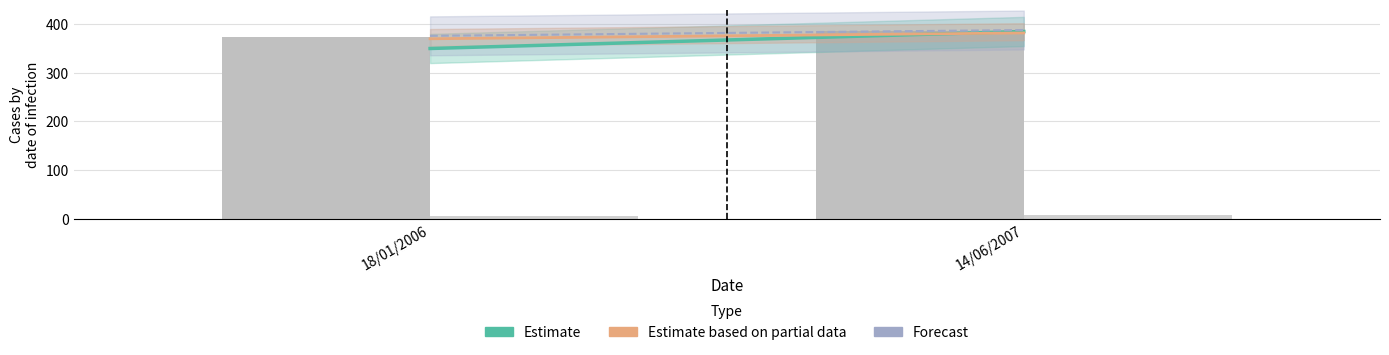

Are the bars horizontal?

No